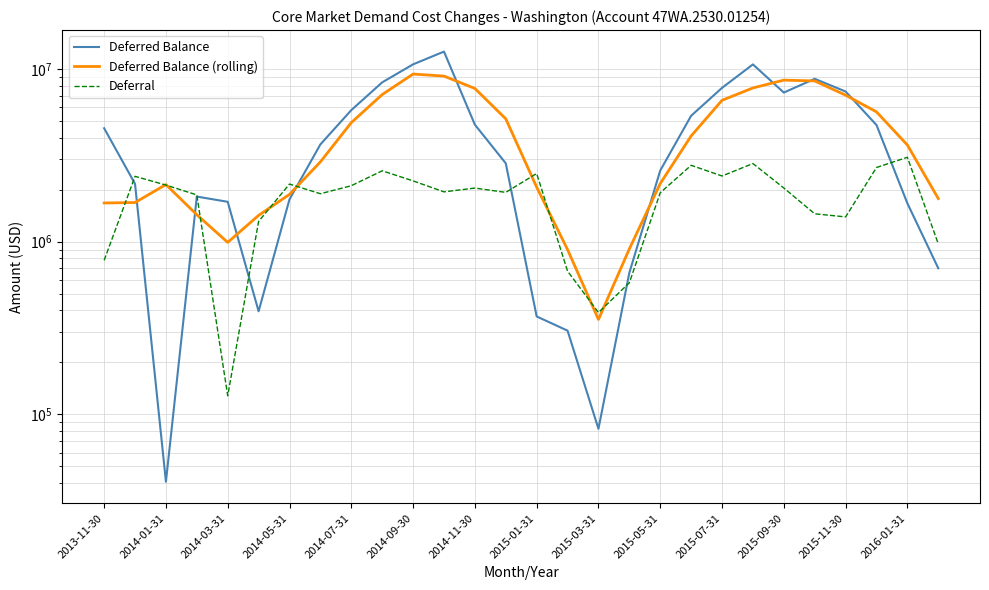

What is the maximum value shown in the chart?

12601985.2